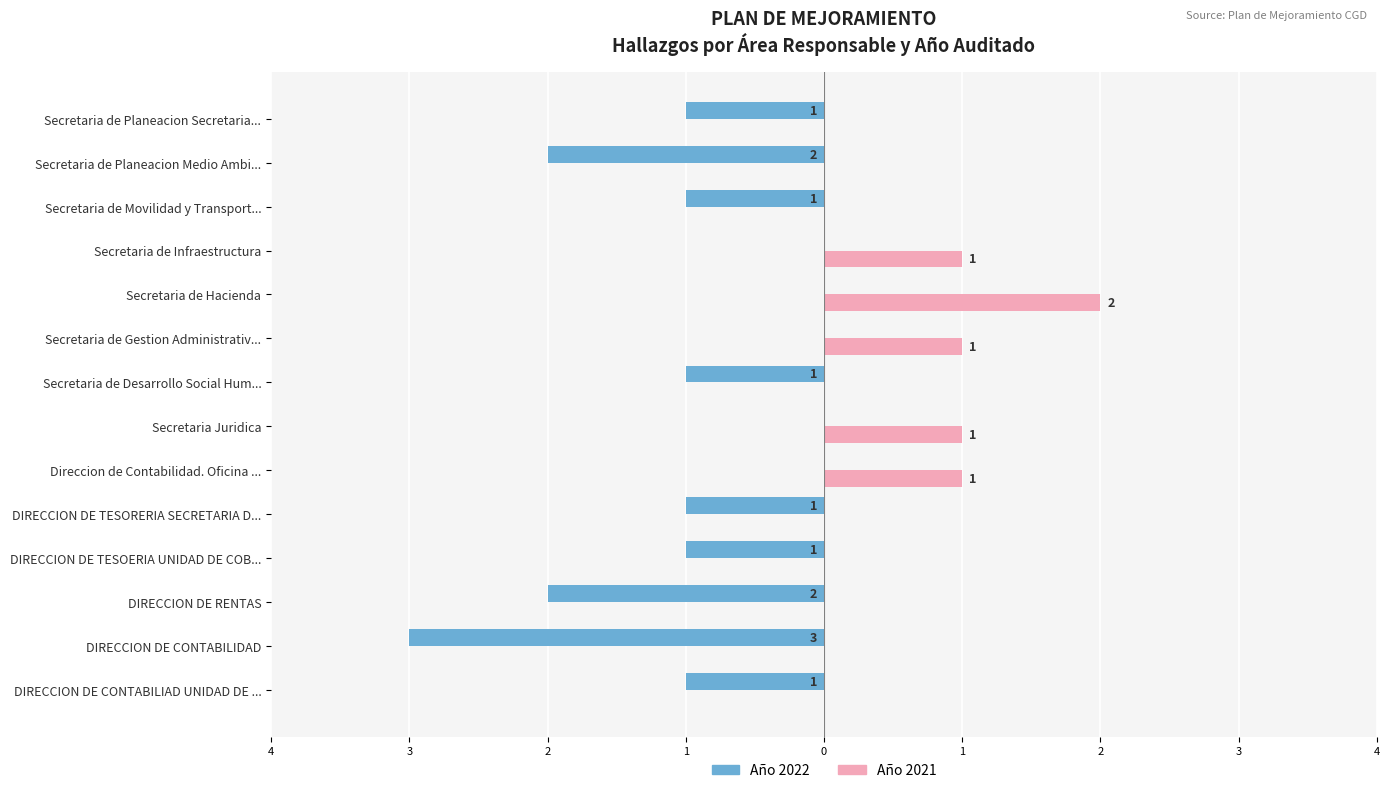

What are all the series names shown in the legend?

Año 2022, Año 2021